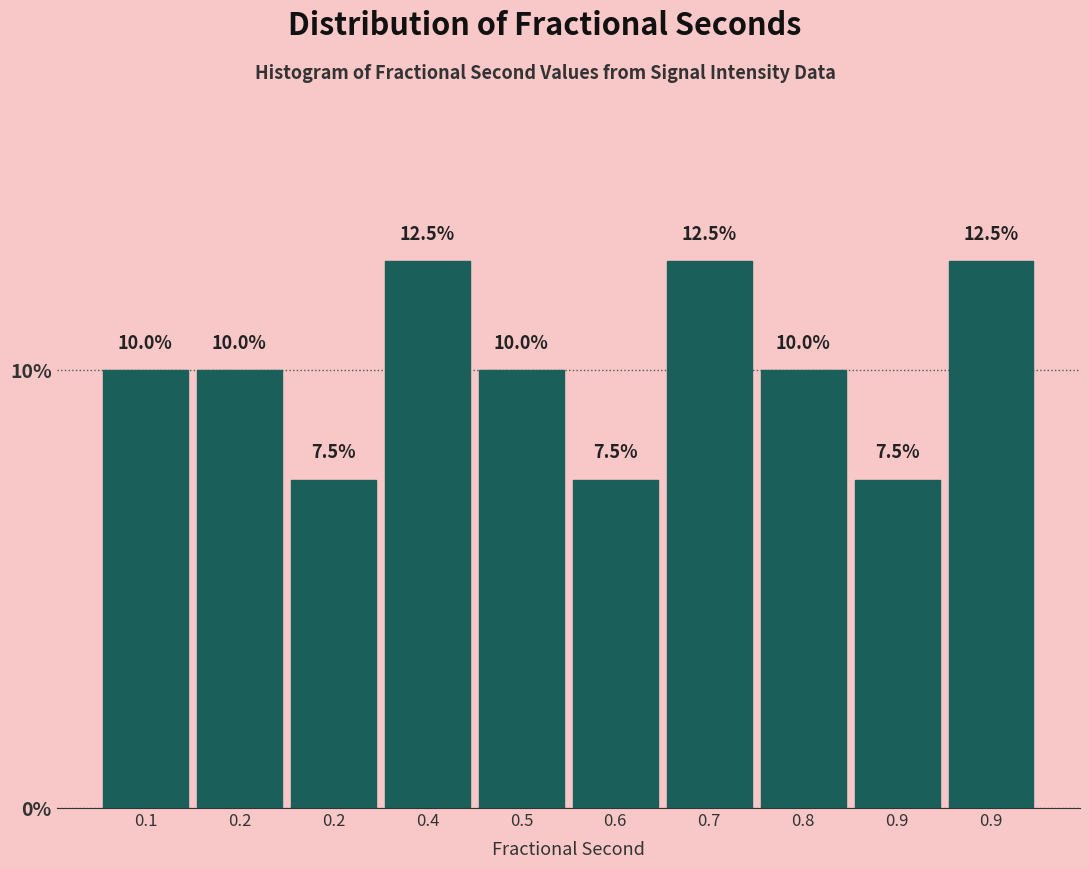

How many series are shown in this chart?

1